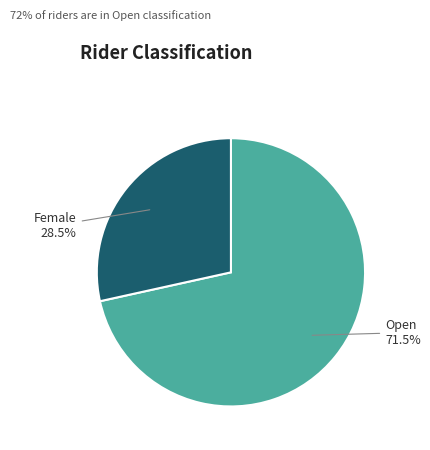

Count the number of slices in the pie.

2